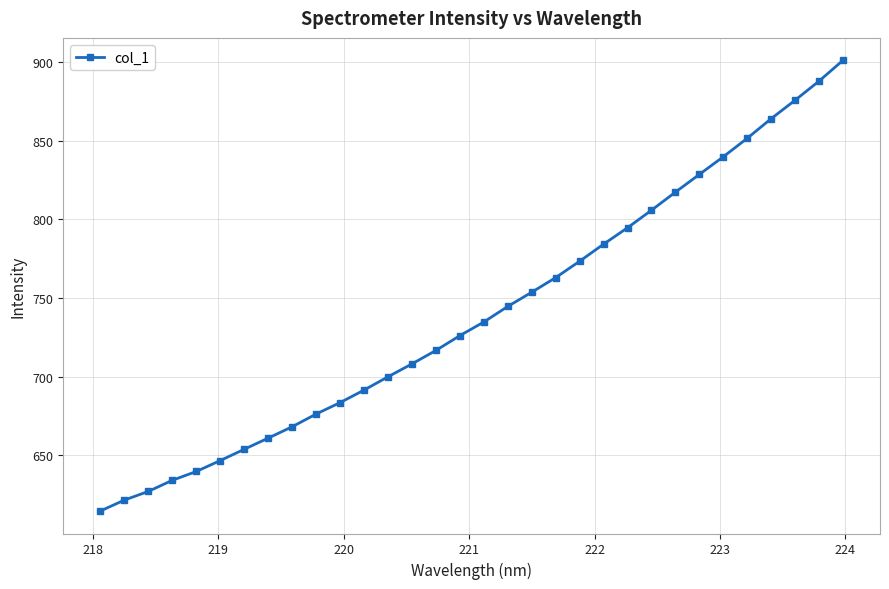

True or false: there are more than 0 points higher than both neighbors.

False